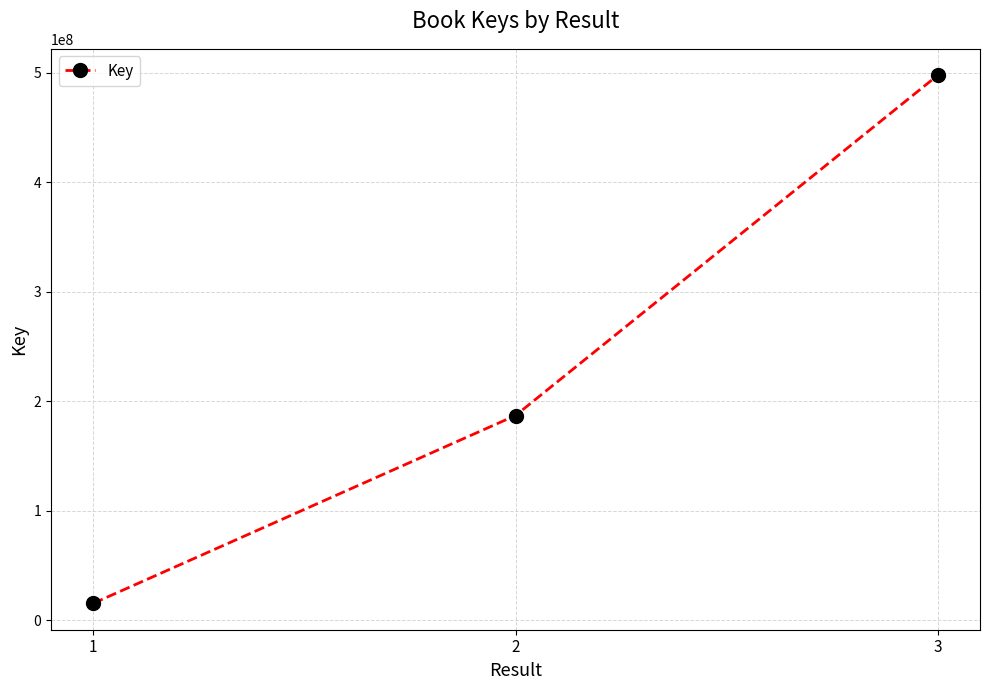

What is the smallest value displayed?

15671376